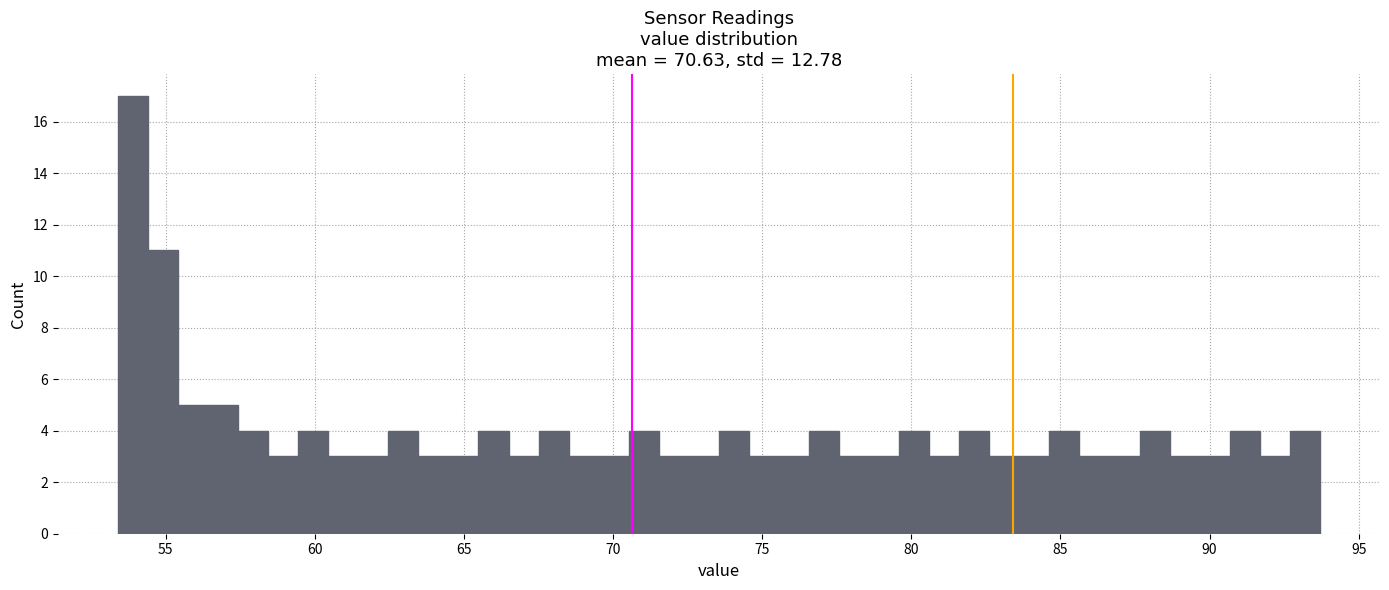

Read against the x-axis, roughly where is the centre of the tallest bar?

54.0